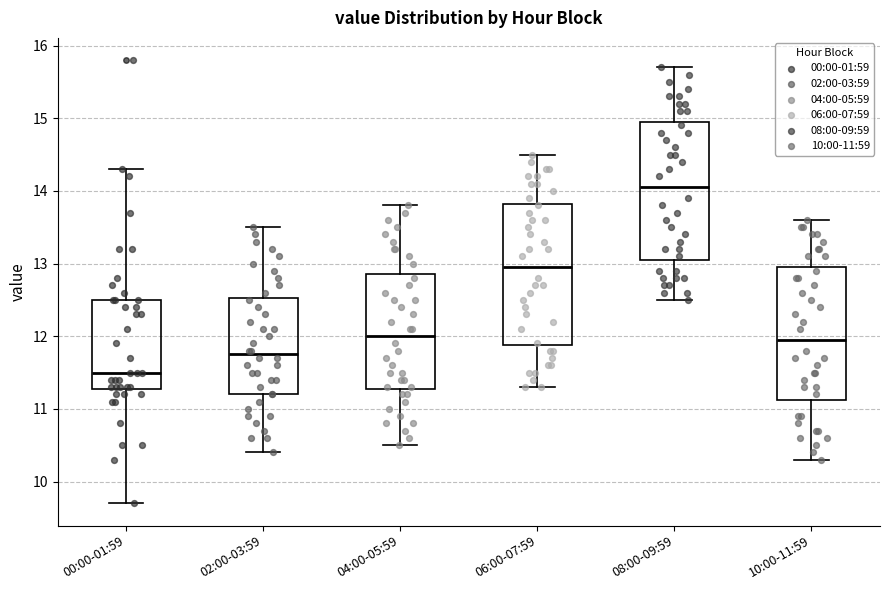

Which box has the lowest median line?

00:00-01:59